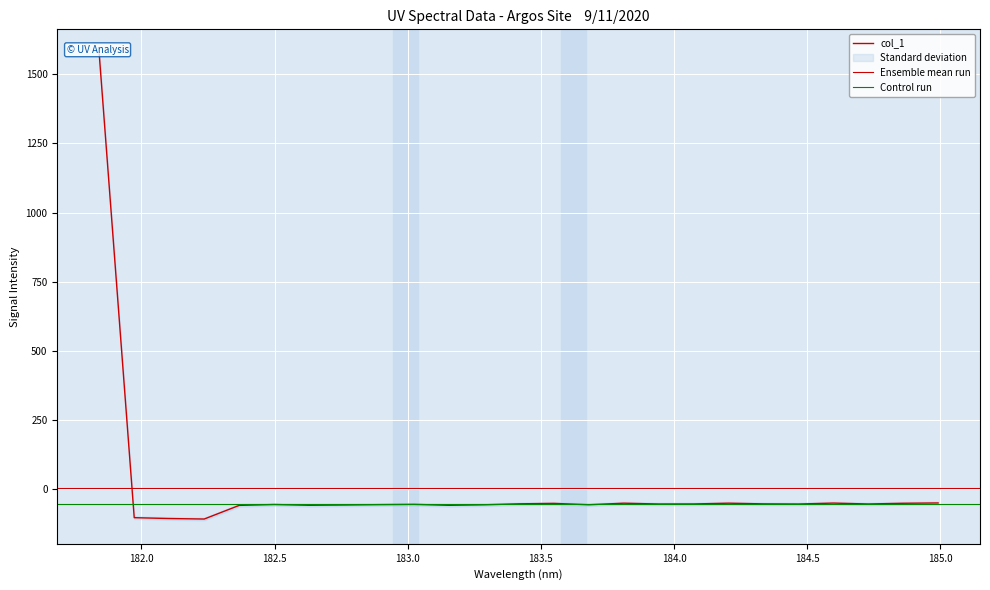

Where is the data nearest to the value 732?

184.9911297472